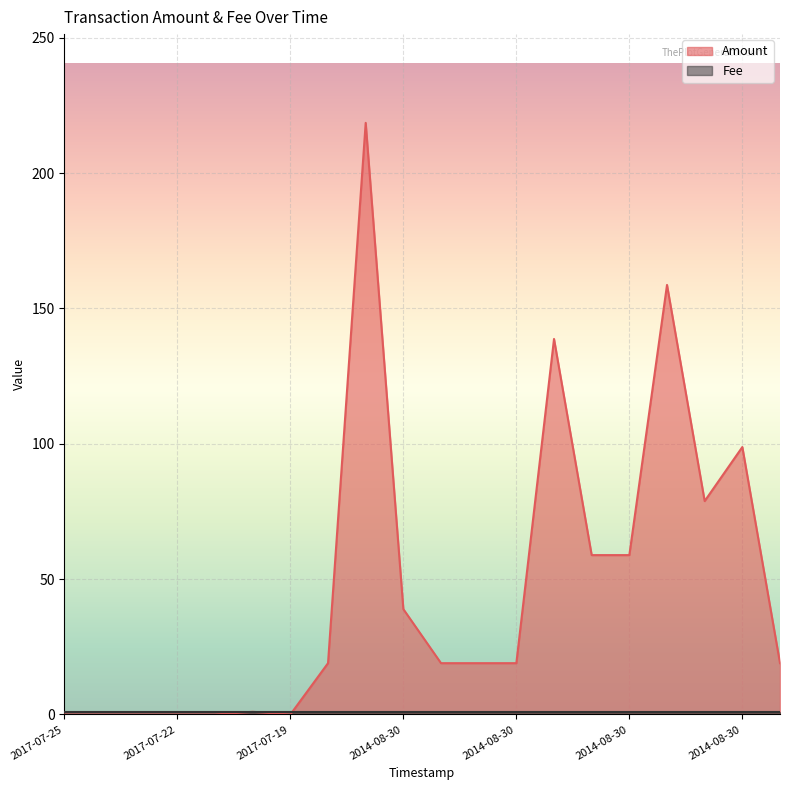

What is the label of the 4th point from the right?

2014-08-30